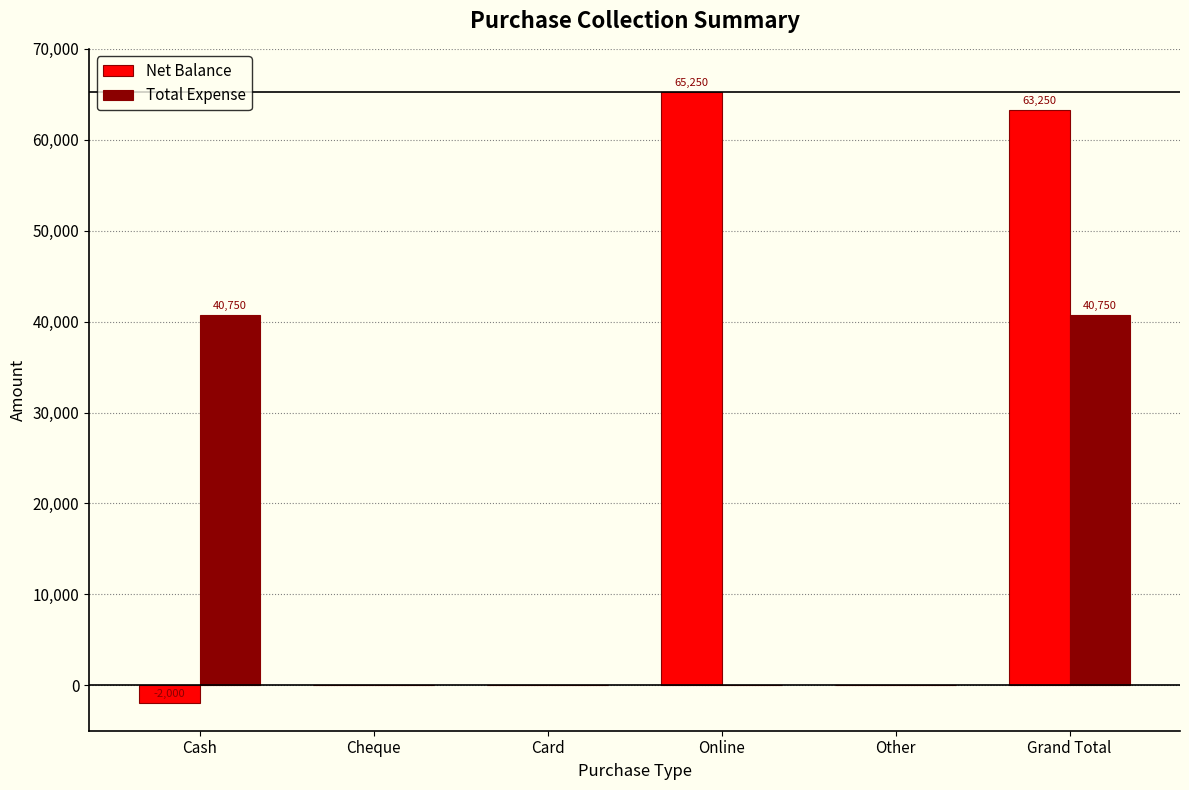

What is the maximum value for Net Balance?

65250